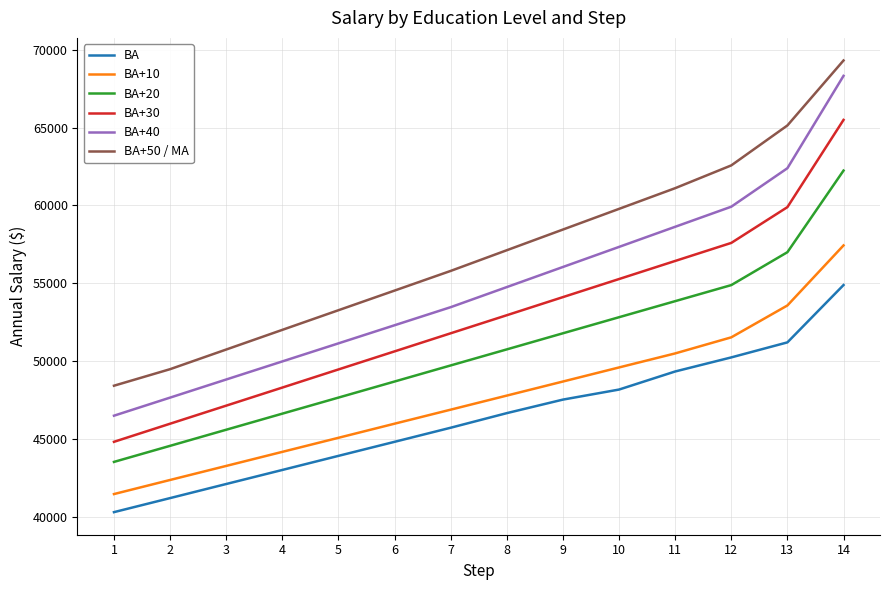

Is it true that BA+30 equals 50631 at 6?

True